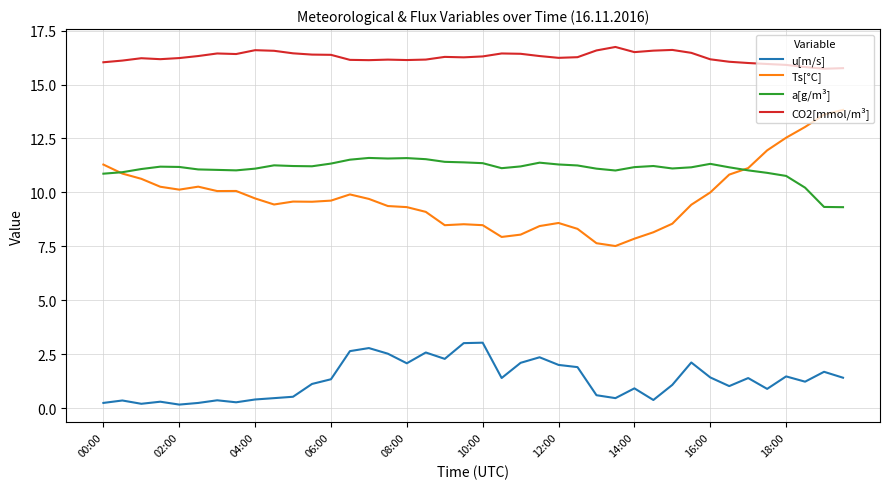

True or false: CO2[mmol/m³] and u[m/s] cross at least once.

False